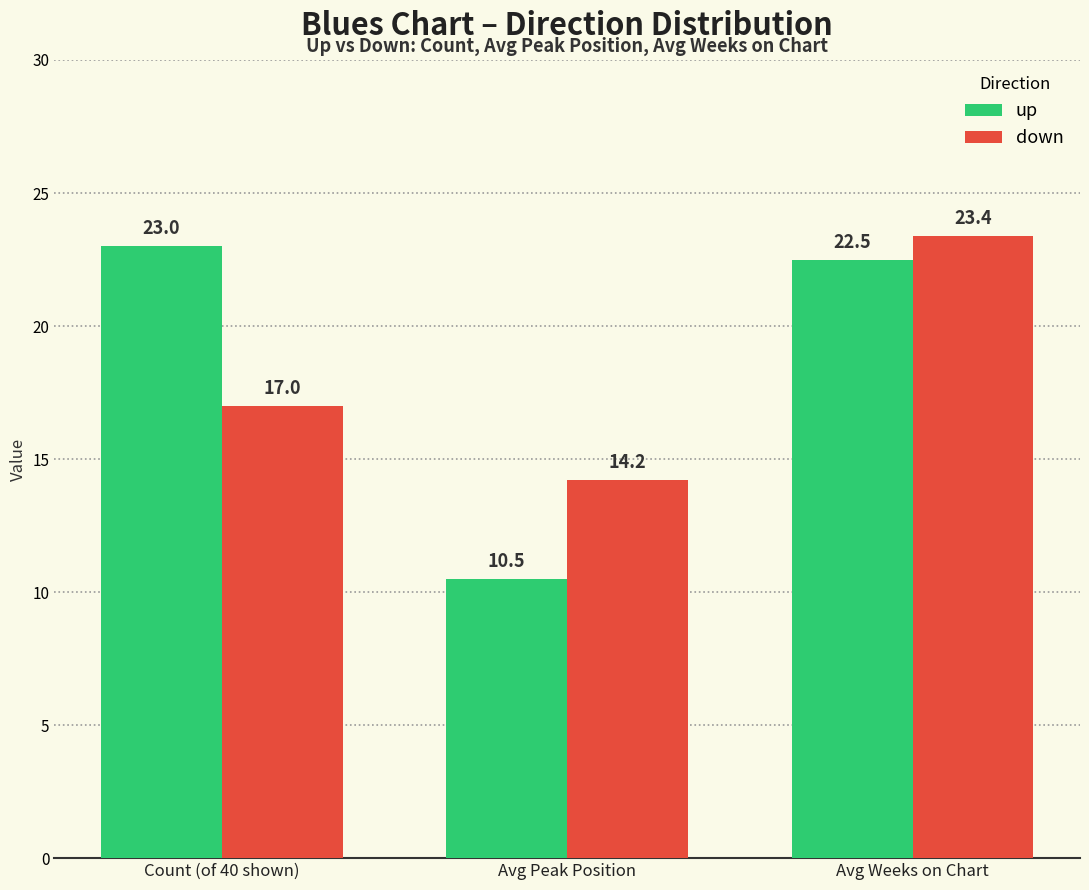

Which category has the lowest value in the down series?

Avg Peak Position